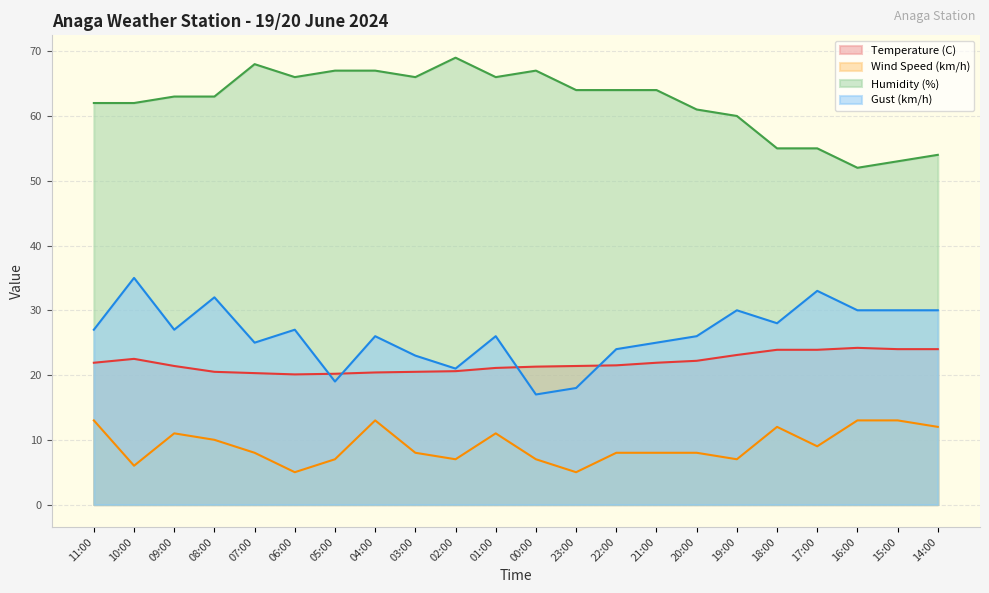

What is the maximum value for Gust (km/h)?

35.0